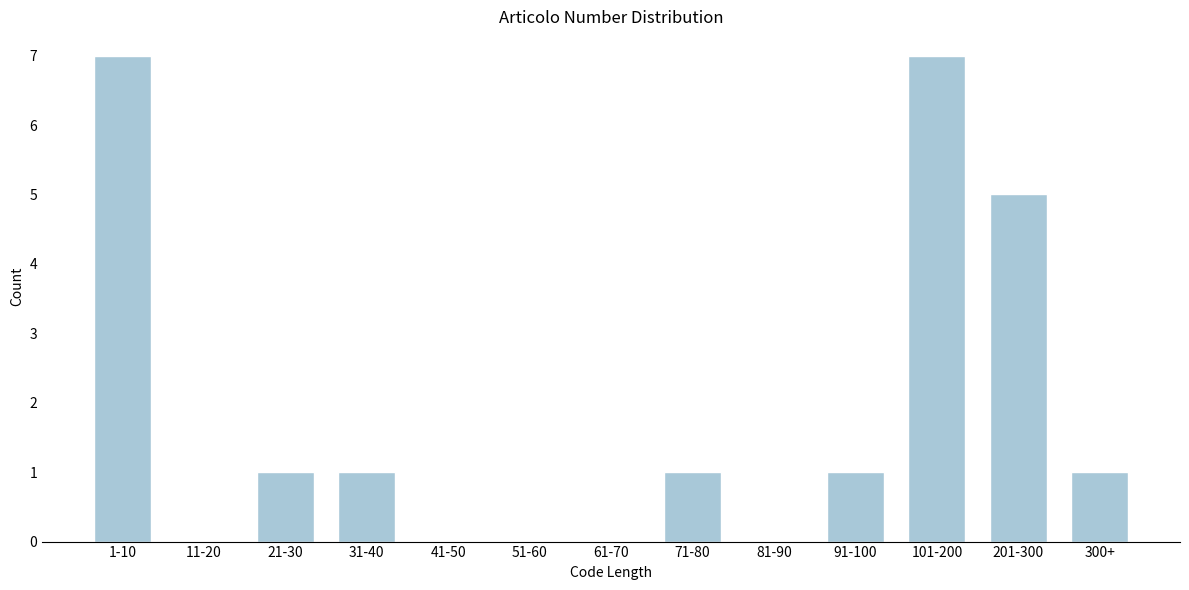

Reading left to right, extract all data points from this chart.

1-10=7	11-20=0	21-30=1	31-40=1	41-50=0	51-60=0	61-70=0	71-80=1	81-90=0	91-100=1	101-200=7	201-300=5	300+=1